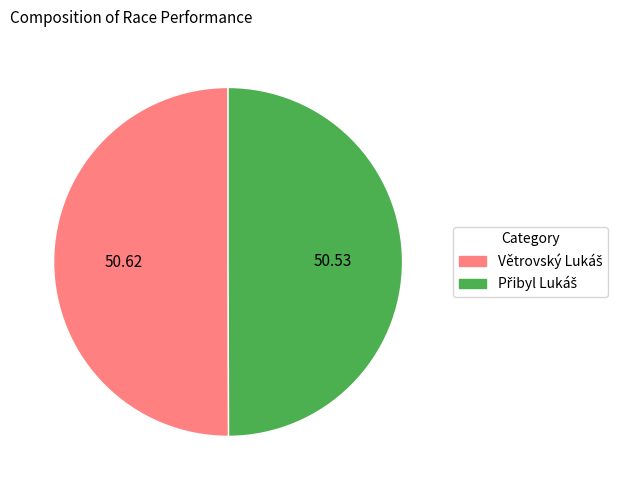

How many segments does this pie chart have?

2